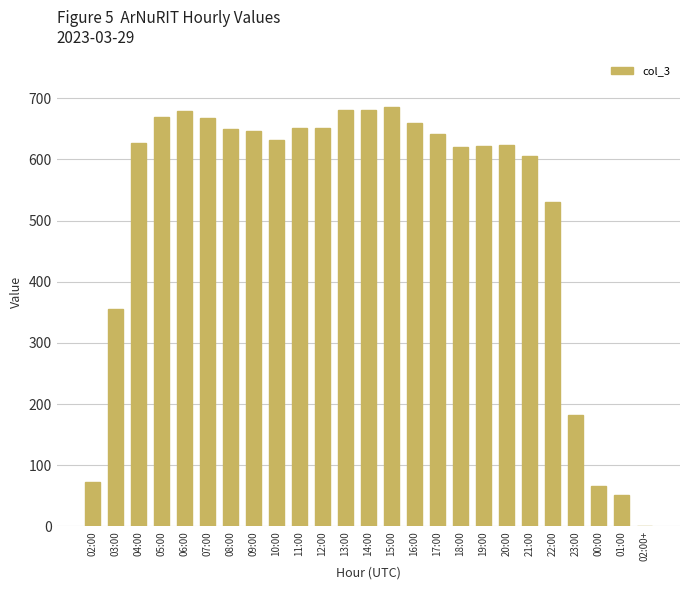

Which has a higher value, 00:00 or 05:00?

05:00